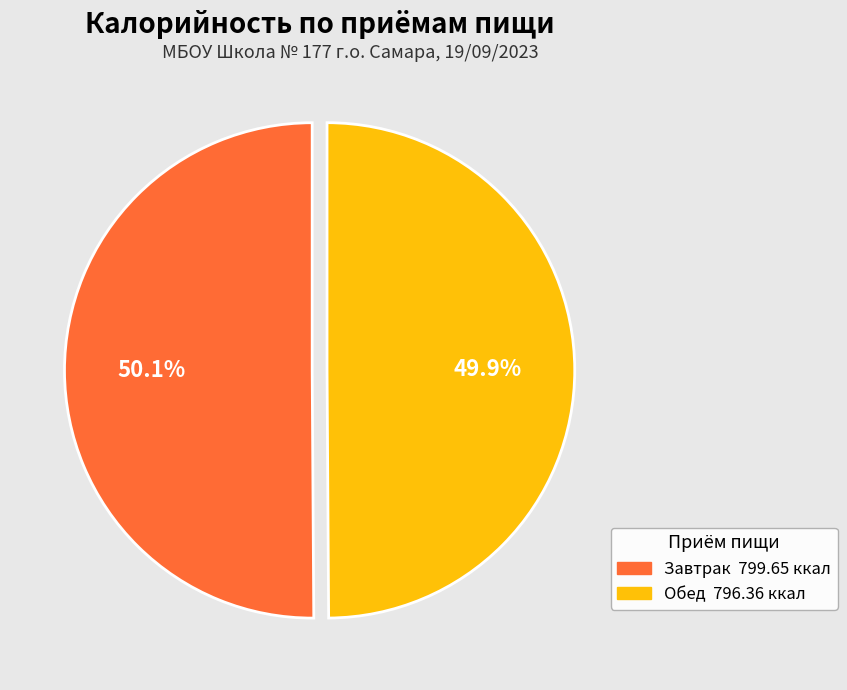

To the nearest percent, what is the average slice percentage?

50%